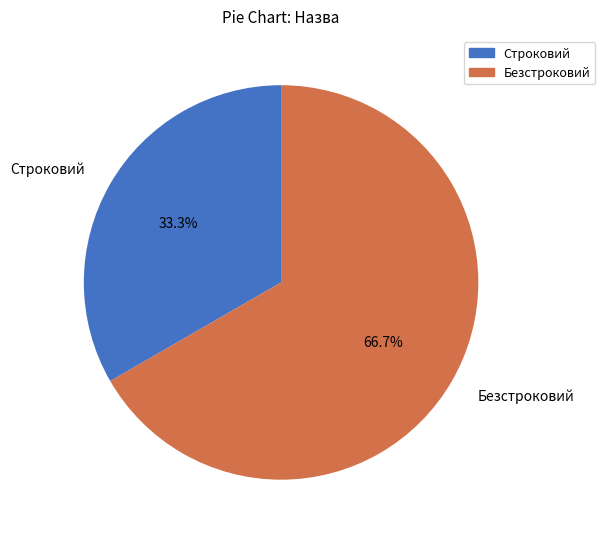

What is the total percentage of Безстроковий and Строковий?

100.0%